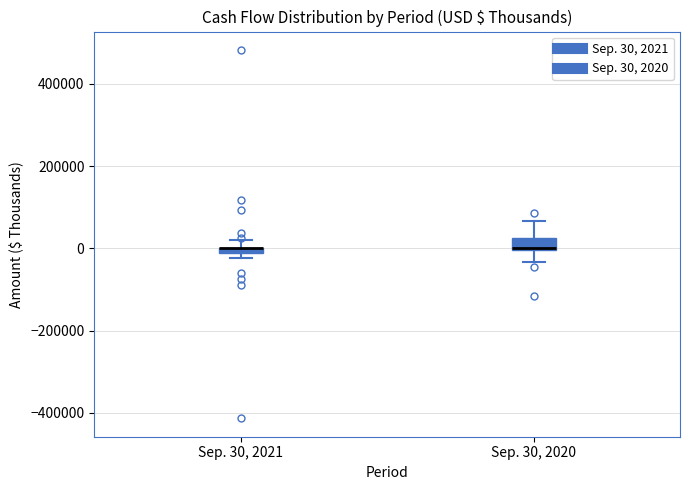

Where is the upper edge of the box for Sep. 30, 2021 on the y-axis? The values are not printed on the chart, so give them approximately, as read against the axis.

0